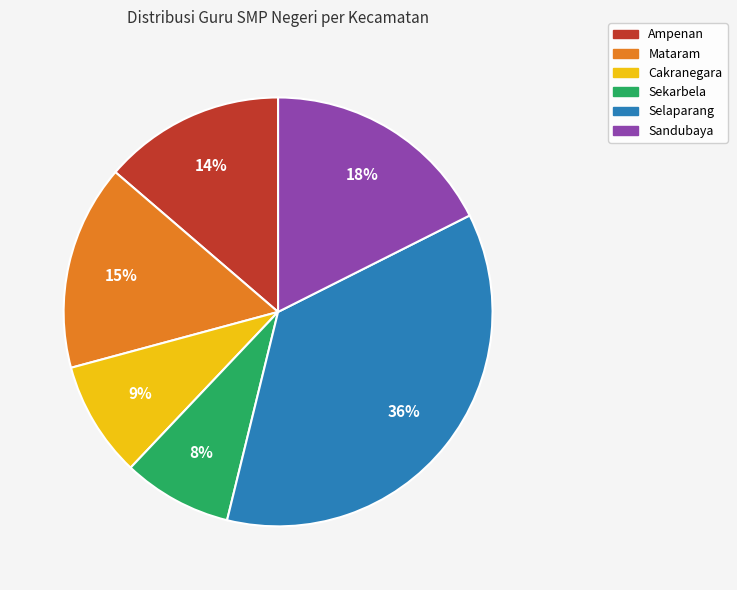

To the nearest percent, what is the combined percentage of Mataram and Ampenan?

29%